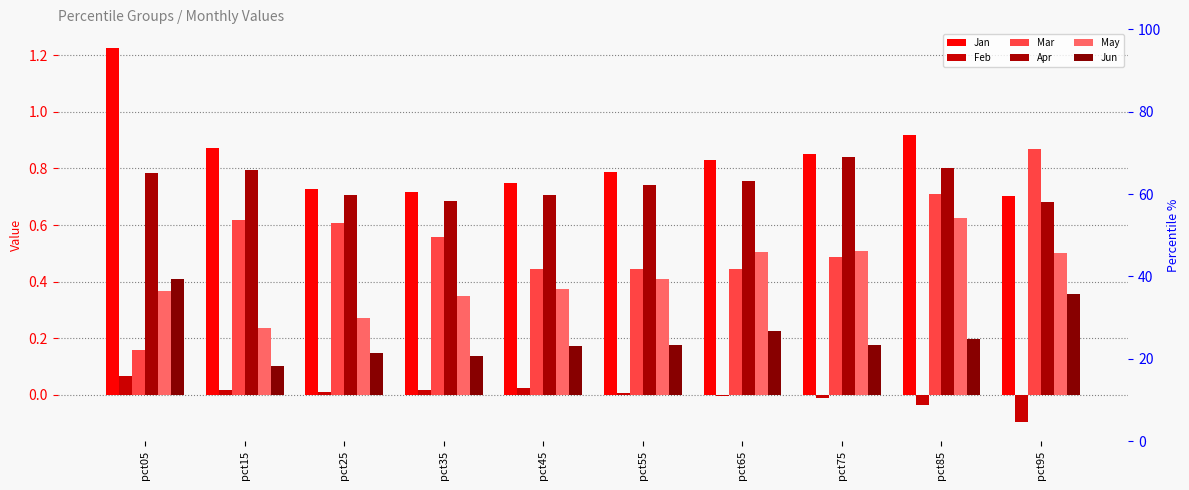

At which label does Jun reach its peak?

pct05